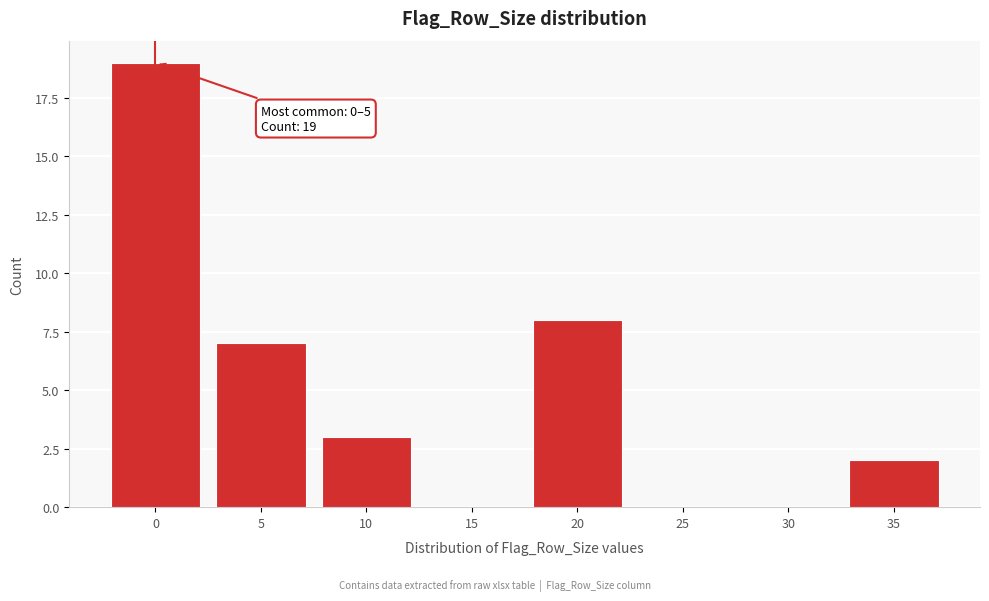

Reading left to right, list all the values displayed in this chart.

0=19	5=7	10=3	15=0	20=8	25=0	30=0	35=2